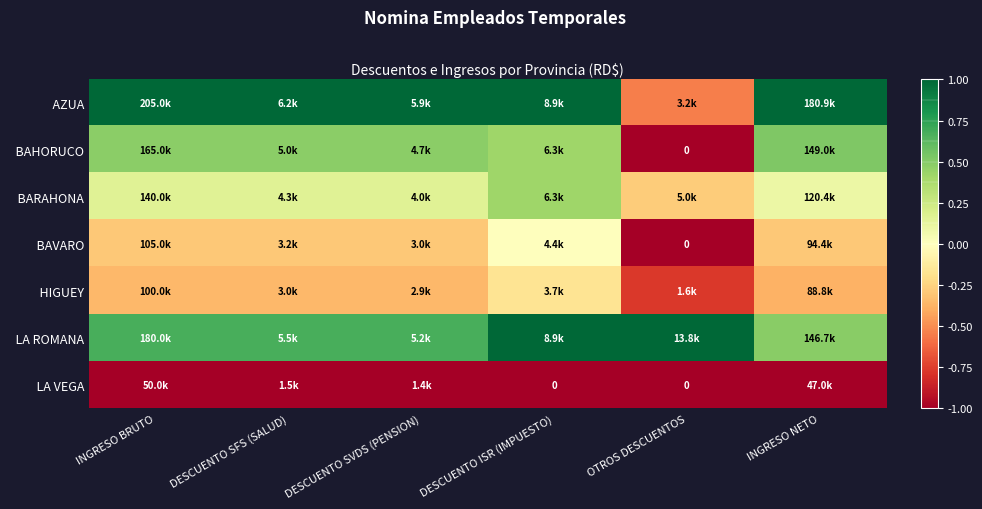

The HIGUEY series shows -0.4 at DESCUENTO SVDS (PENSION). True or false?

True